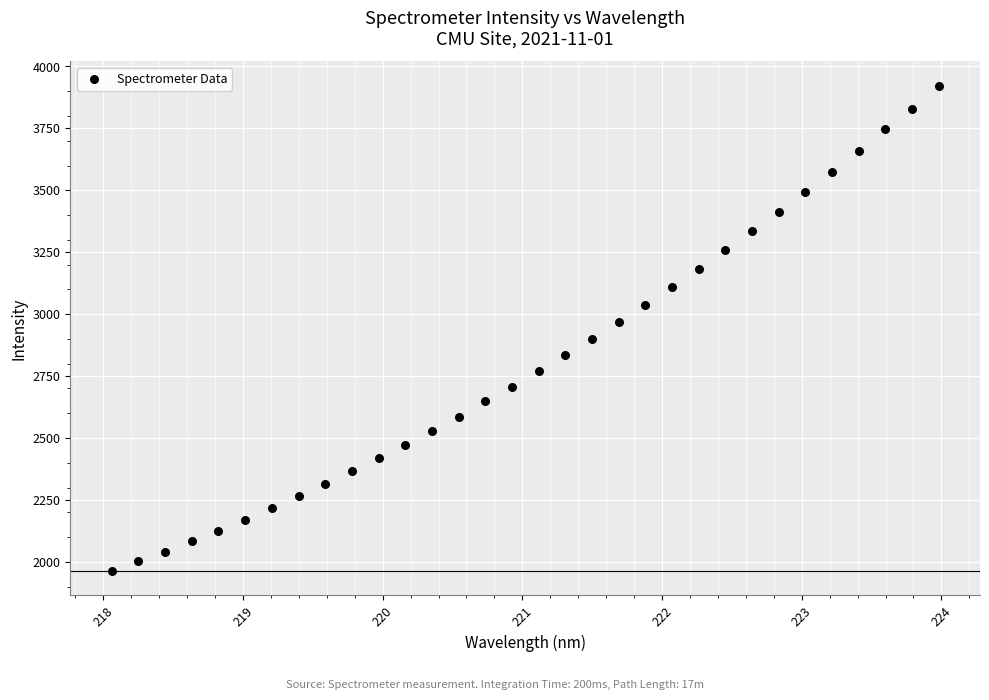

What is the range of X values (max minus min)?

5.9